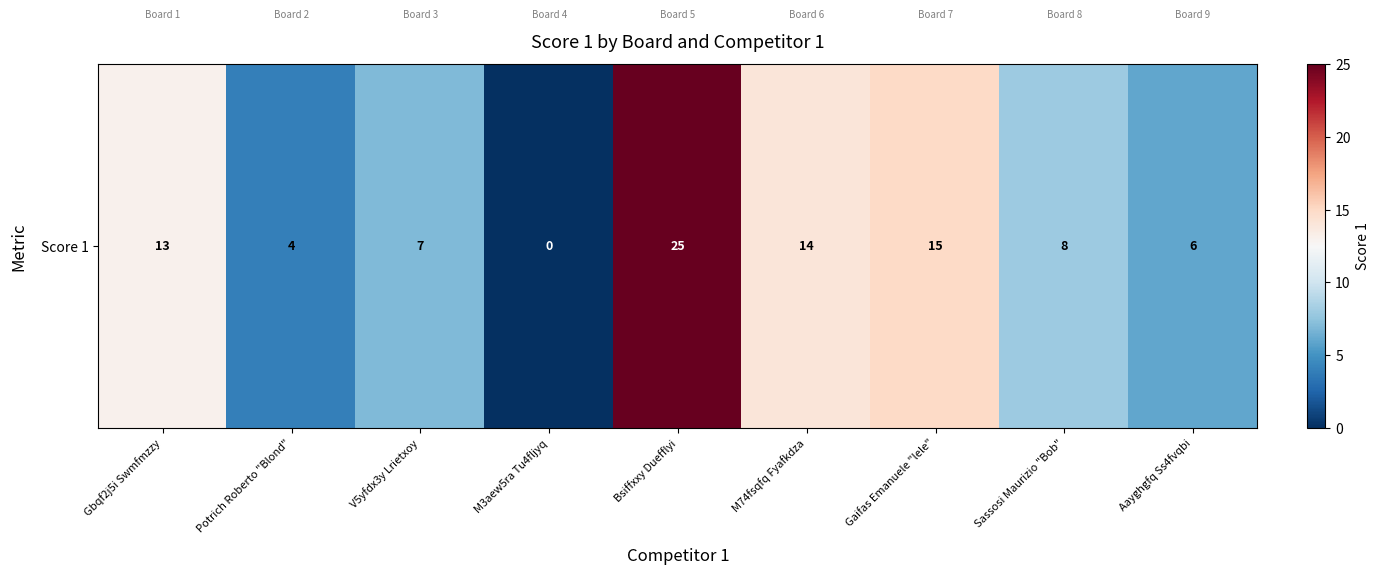

Which category has the lowest value across all series?

M3aew5ra Tu4fljyq